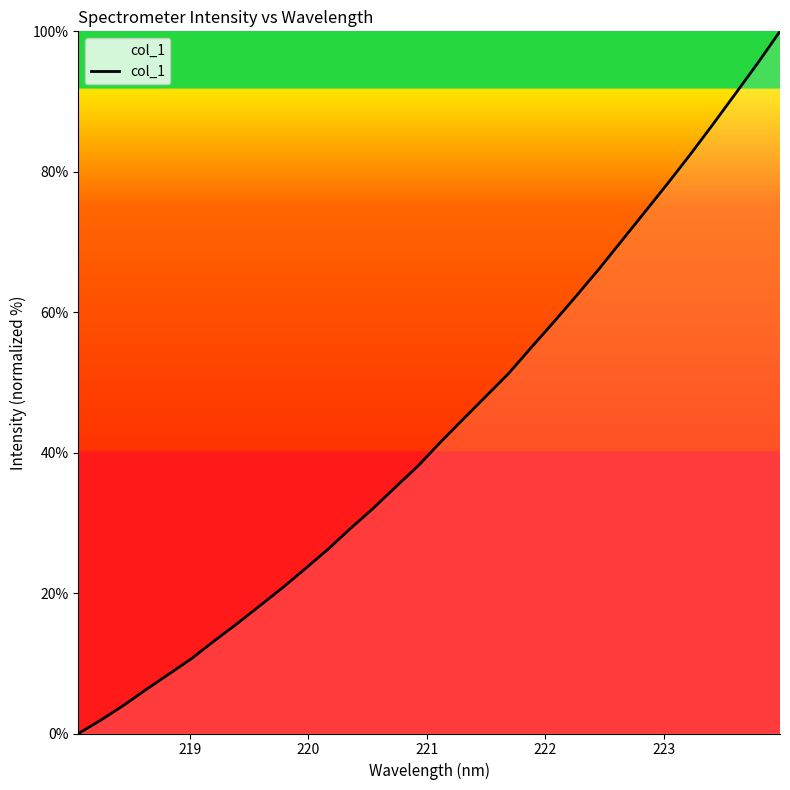

What is the greatest value displayed?

100.0